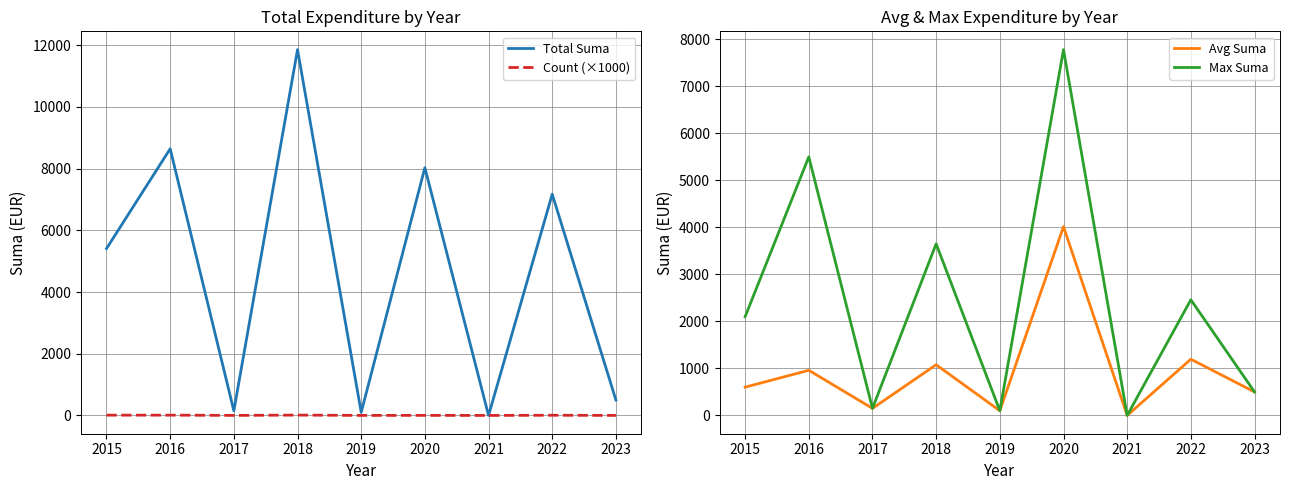

Does the chart display data point markers on the line(s)?

No